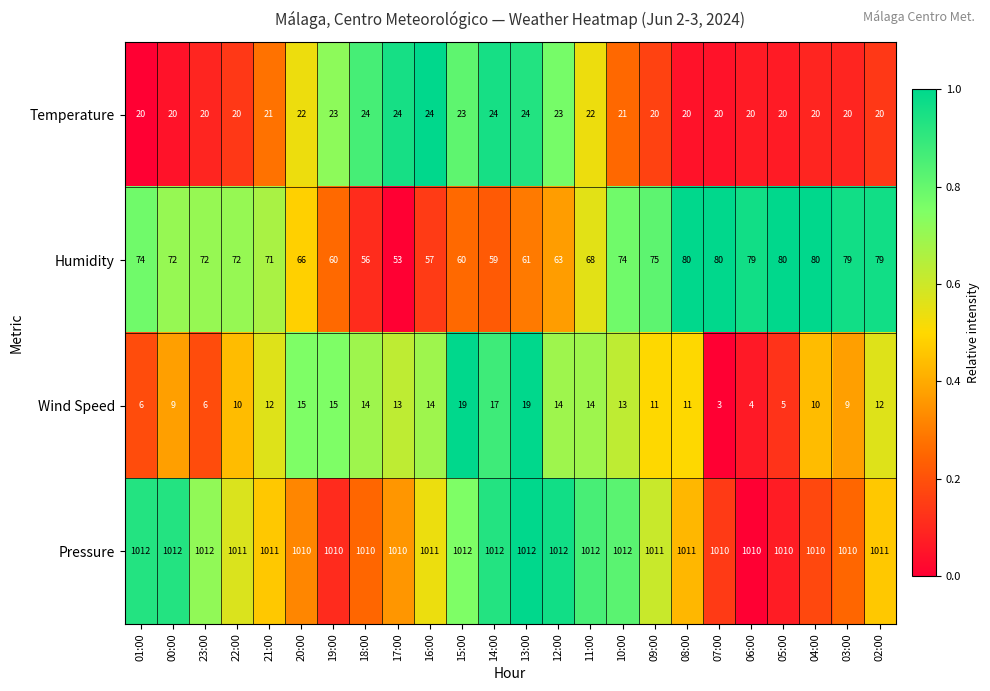

The Pressure series shows 1012 at 01:00. True or false?

True